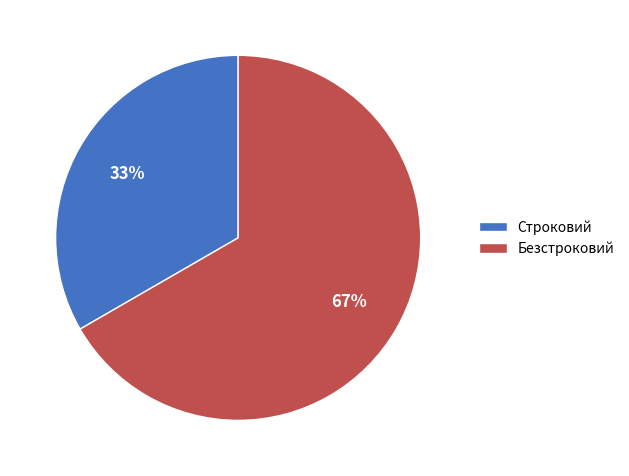

What is the ratio of the value at Строковий to the value at Безстроковий?

0.5